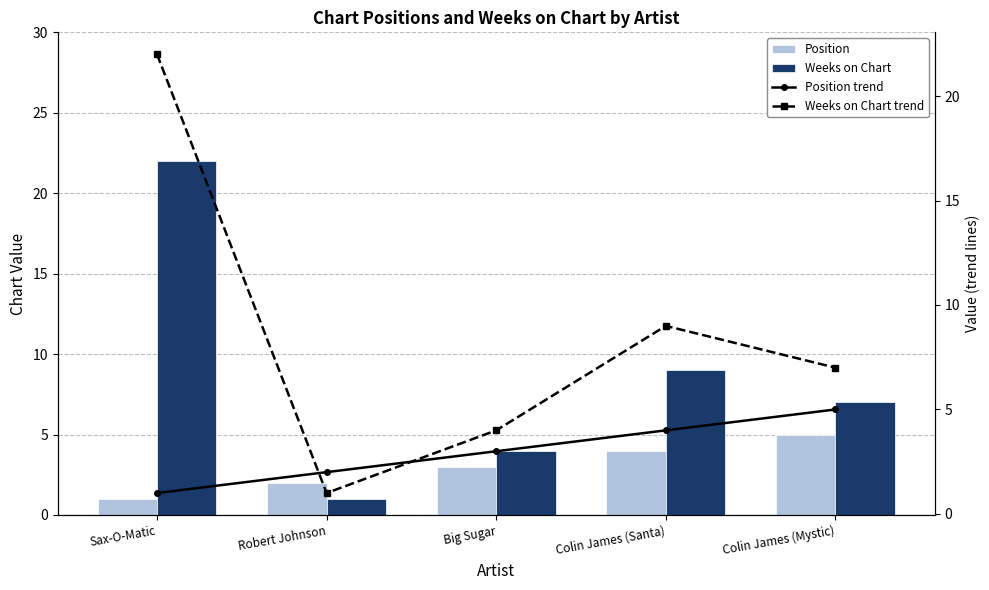

Is the value of Position at Colin James (Santa) greater than the value of Weeks on Chart trend at Big Sugar?

No